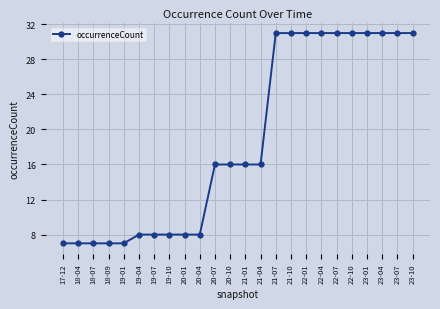

What is the value of the 8th point from the left?

8